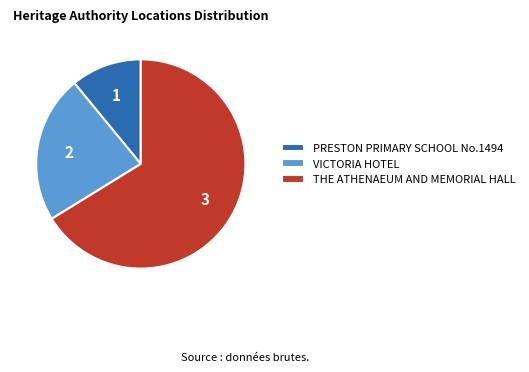

Between PRESTON PRIMARY SCHOOL No.1494 and THE ATHENAEUM AND MEMORIAL HALL, which is larger?

THE ATHENAEUM AND MEMORIAL HALL